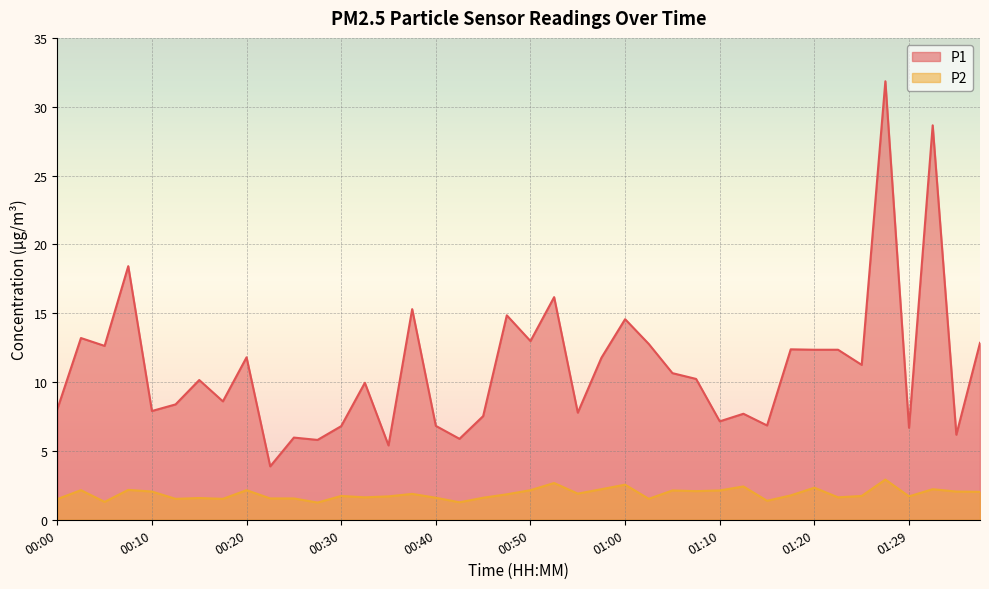

At 00:12, list the series in order from largest to smallest.

P1, P2